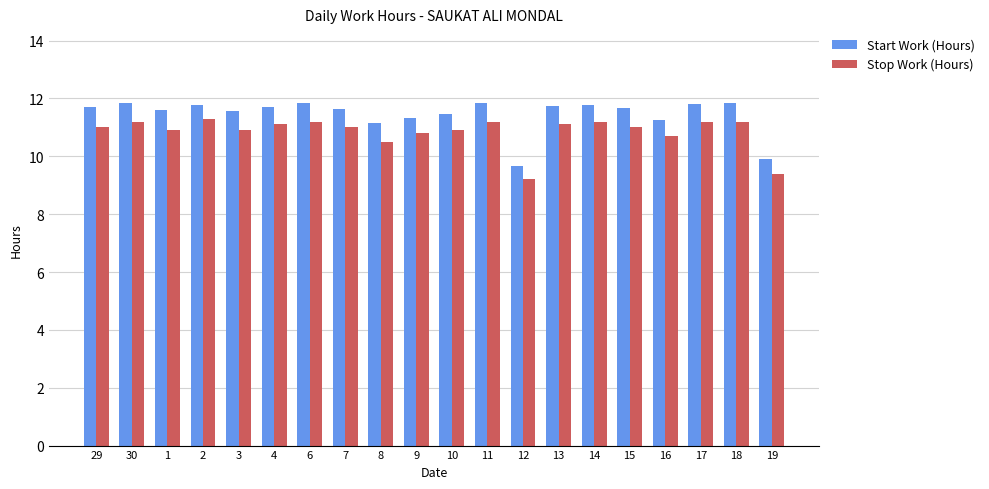

What is the highest value of the Start Work (Hours) series?

11.9